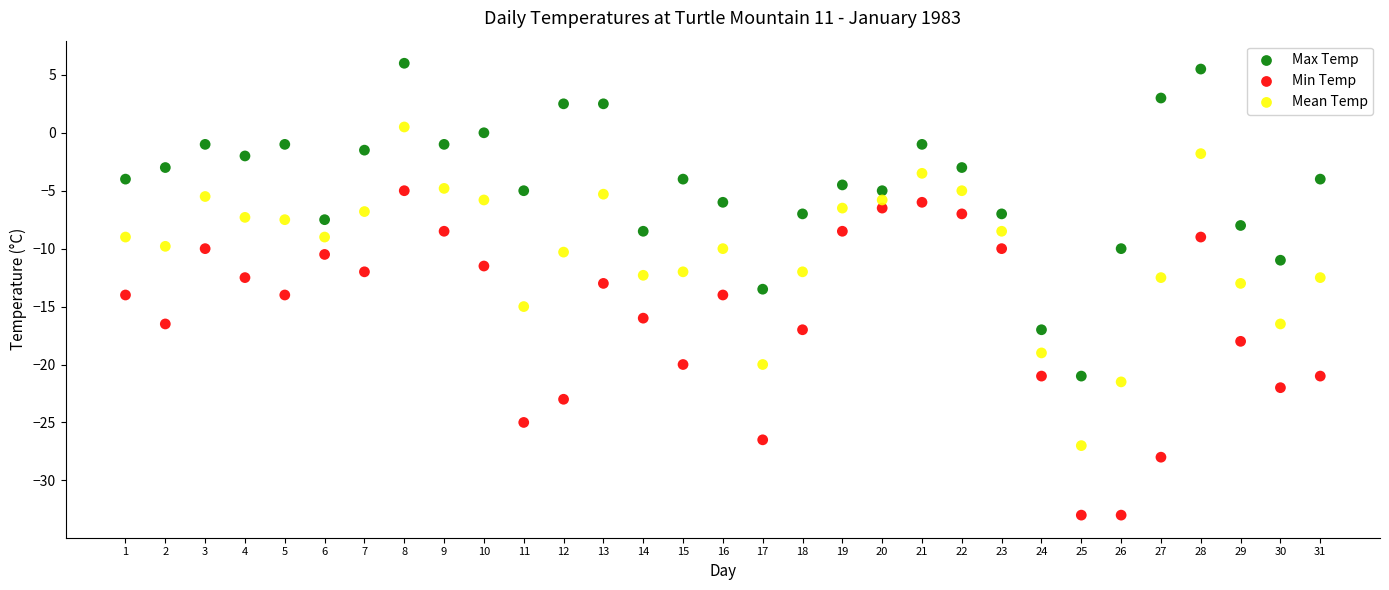

Which series reaches the maximum Y coordinate?

Max Temp